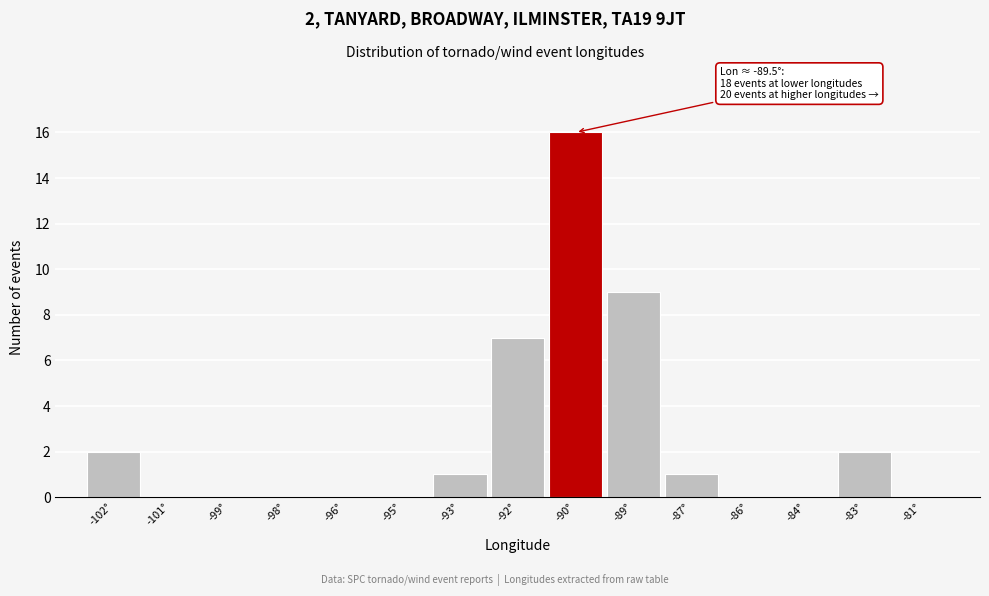

Reading left to right, transcribe all the data shown in this chart.

-102°=2	-101°=0	-99°=0	-98°=0	-96°=0	-95°=0	-93°=1	-92°=7	-90°=16	-89°=9	-87°=1	-86°=0	-84°=0	-83°=2	-81°=0